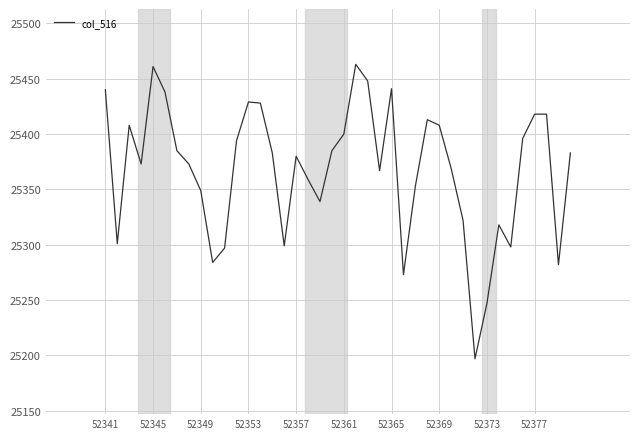

What is the smallest value displayed?

25197